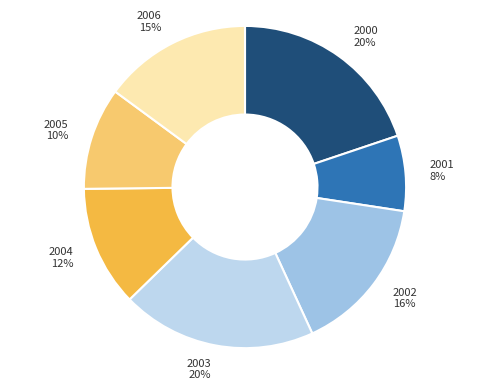

To the nearest percent, what portion does 2000 represent?

20%